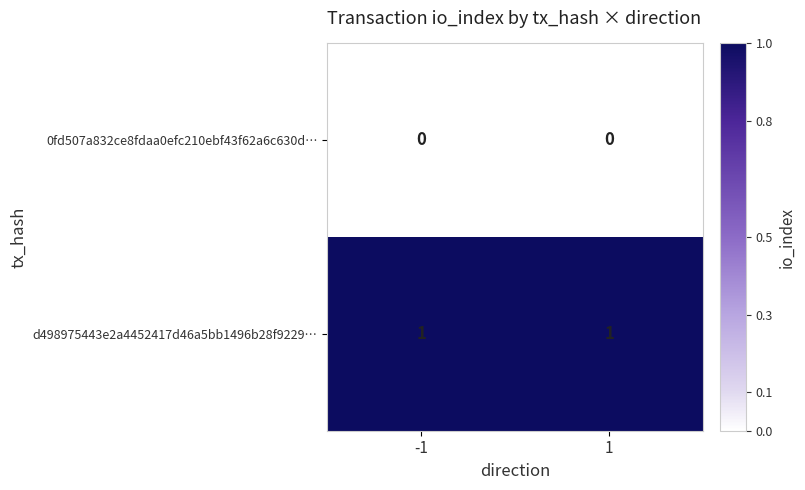

What is the greatest value displayed?

1